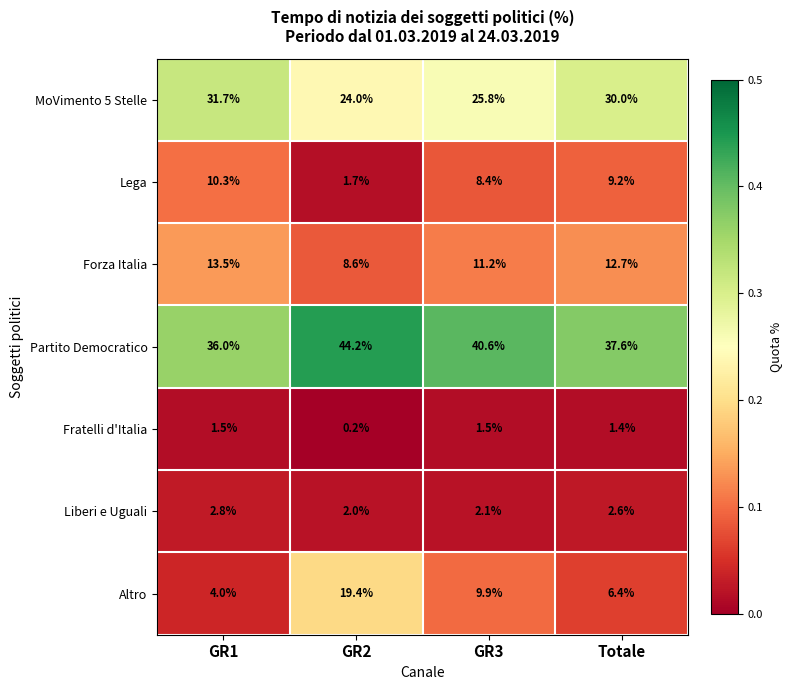

Which series has the largest range (max minus min)?

Altro